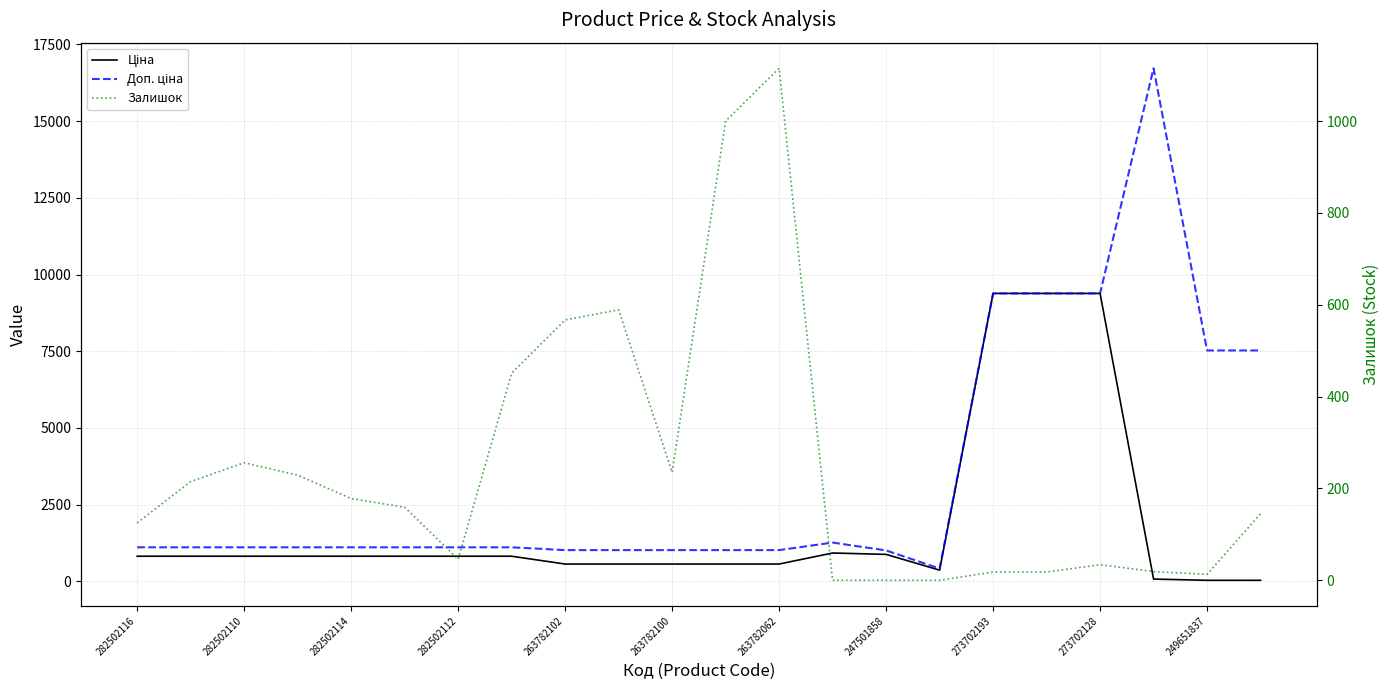

How many data points in Ціна are above 818?

13